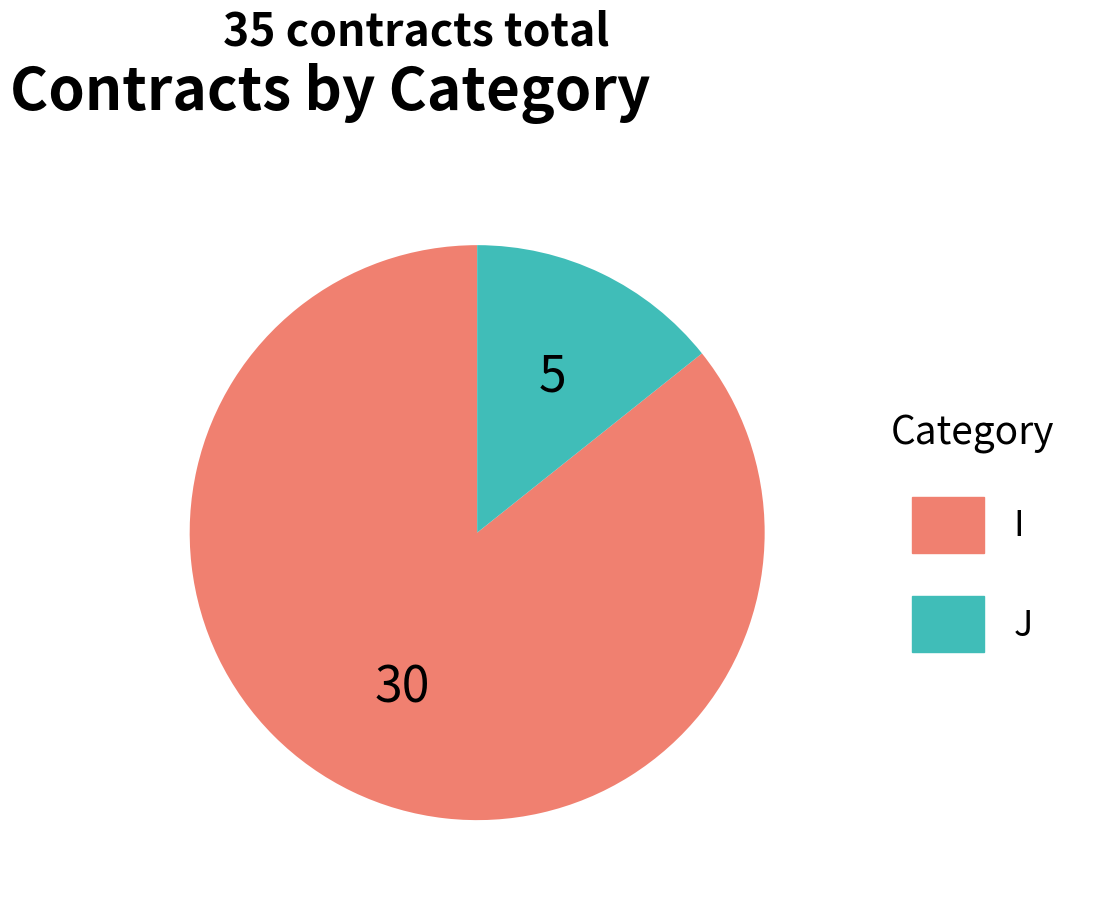

What is the smallest slice in the pie chart?

J